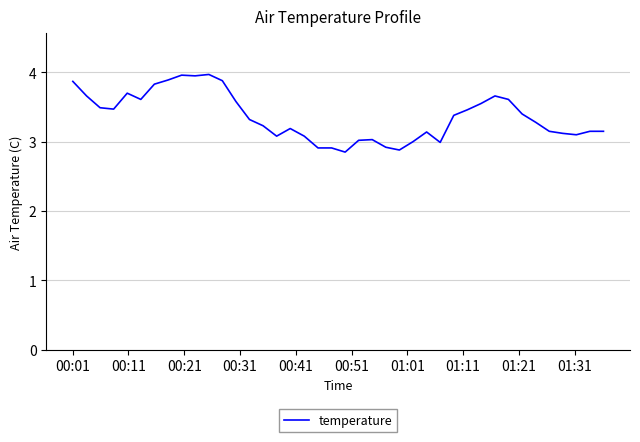

What is the difference between the maximum and minimum values?

1.1